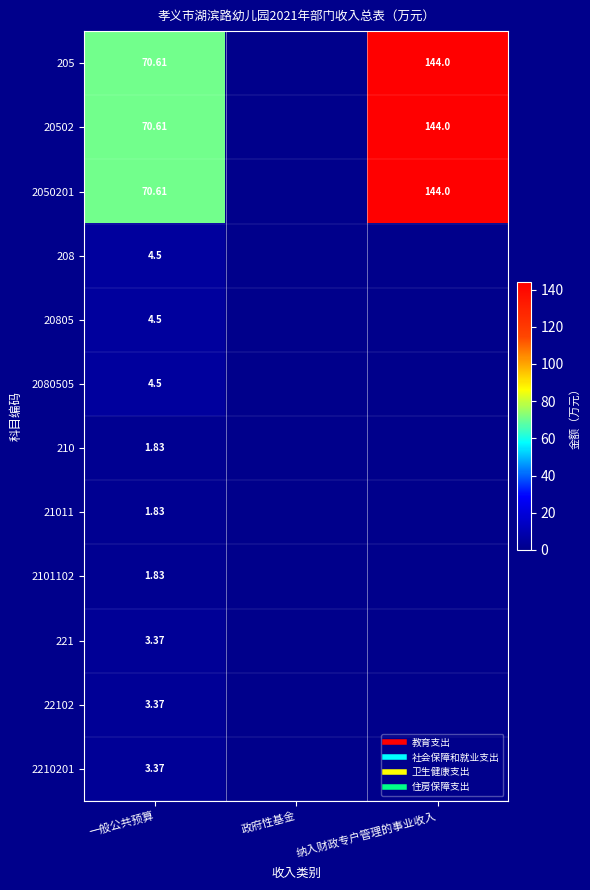

The 20502 series shows -51.7 at 政府性基金. True or false?

False